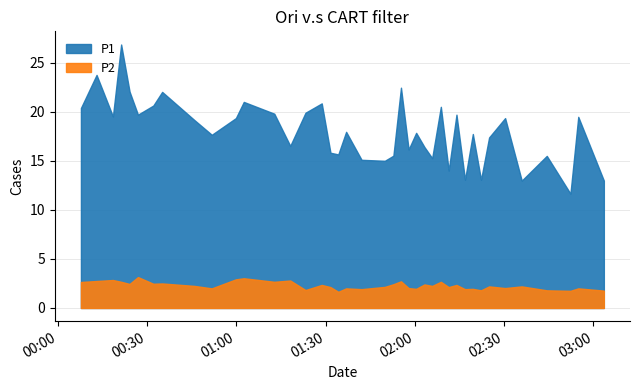

In P1, how many points are lower than both neighbors (excluding endpoints)?

13